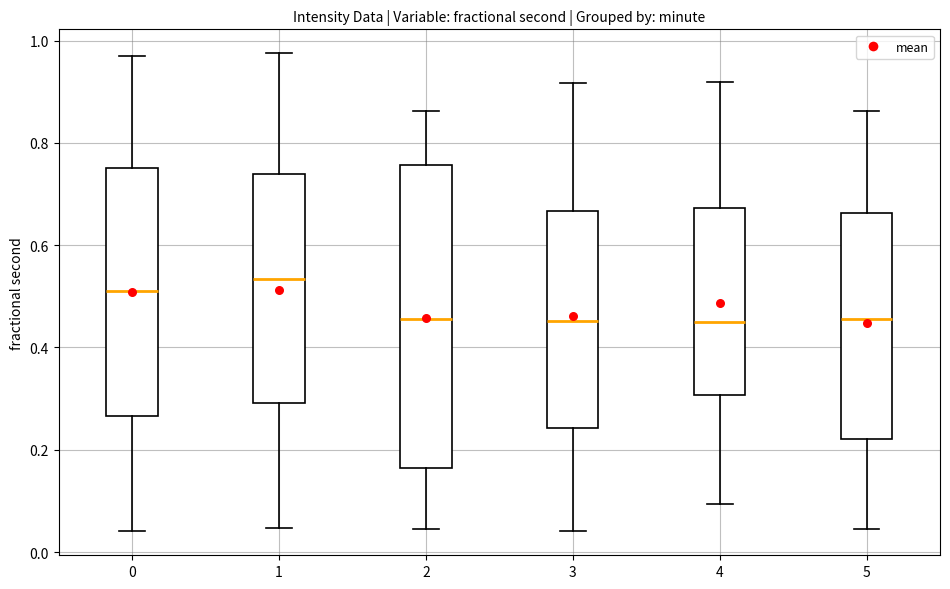

Reading left to right, read every box against the y-axis: the position of its median line, the range the box covers, and the ends of its whiskers. The values are not printed on the chart, so give them approximately, as read against the axis.

0: median 0.52, box 0.26 to 0.76, whiskers 0.04 to 0.96
1: median 0.54, box 0.30 to 0.74, whiskers 0.04 to 0.98
2: median 0.46, box 0.16 to 0.76, whiskers 0.04 to 0.86
3: median 0.46, box 0.24 to 0.66, whiskers 0.04 to 0.92
4: median 0.46, box 0.30 to 0.68, whiskers 0.10 to 0.92
5: median 0.46, box 0.22 to 0.66, whiskers 0.04 to 0.86